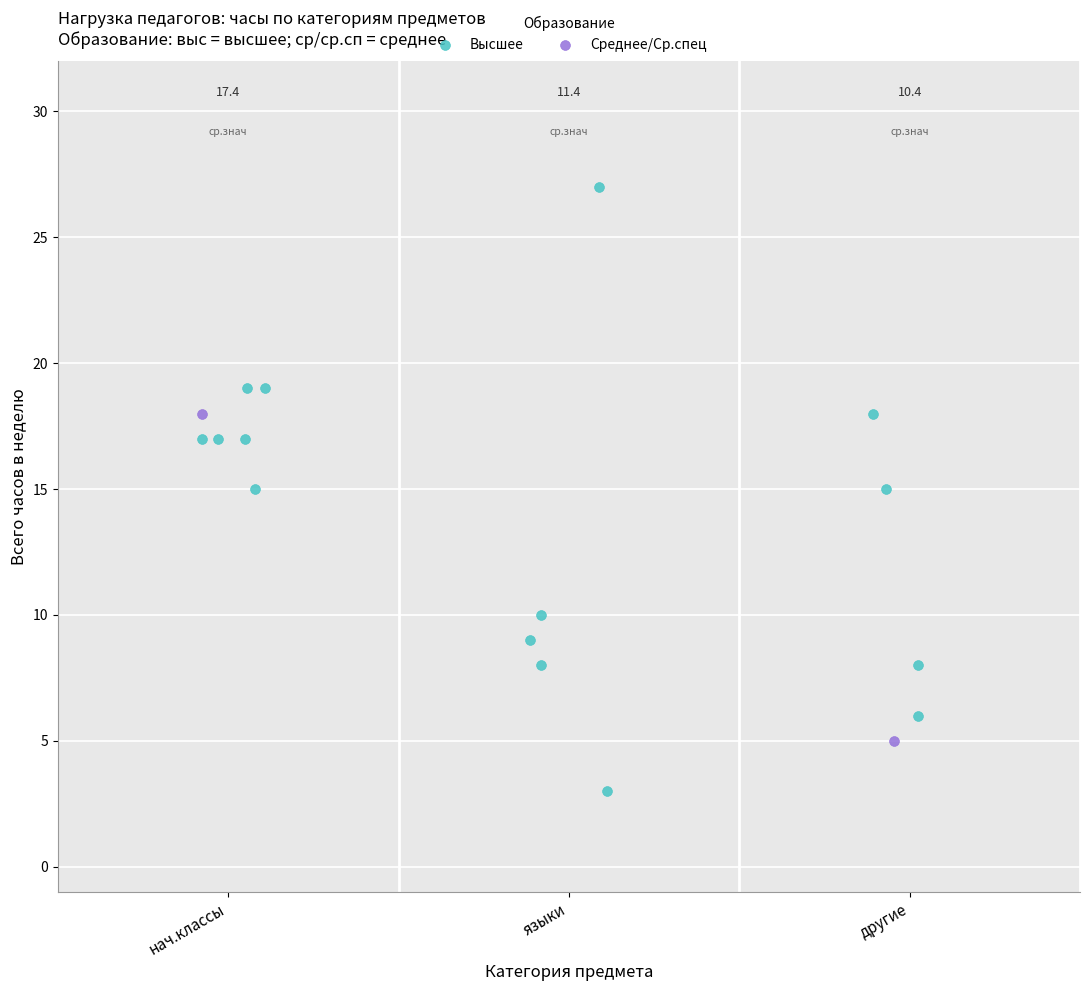

Which series reaches the minimum Y coordinate?

Высшее